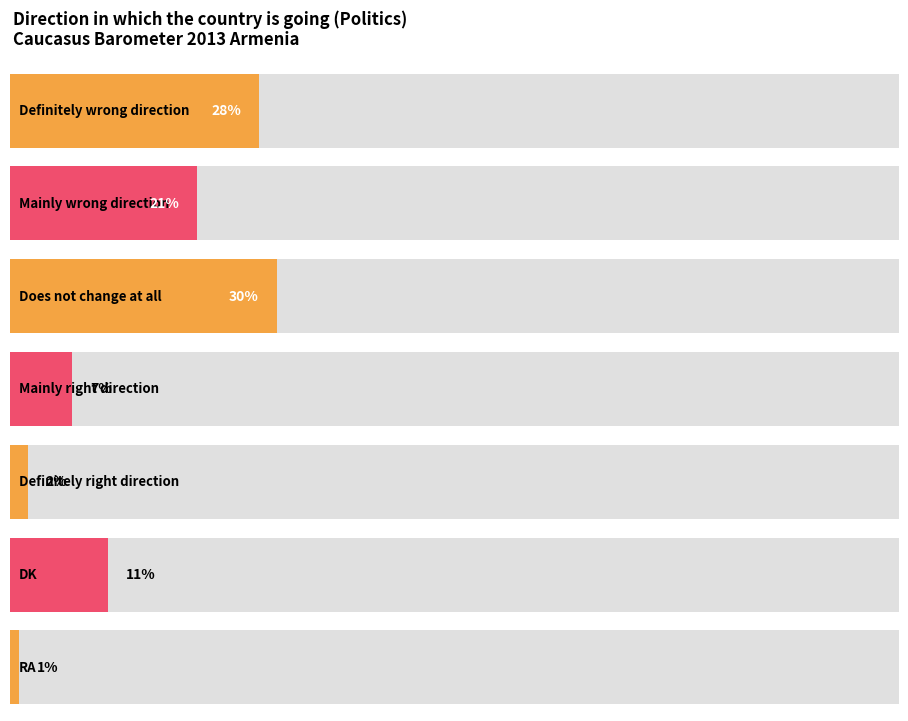

Which category has the lowest value across all series?

RA